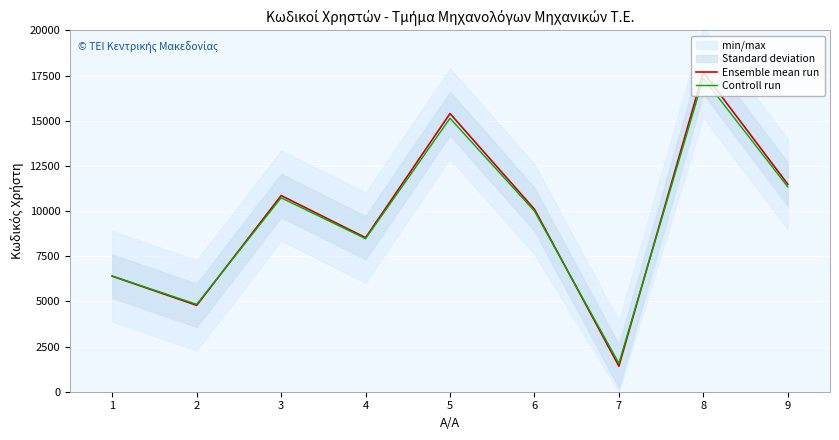

Which has a higher value, 5 or 3?

5